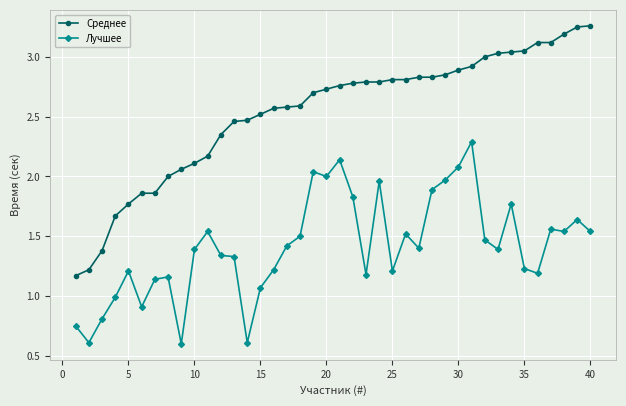

Is this an area chart (filled region under the line)?

No